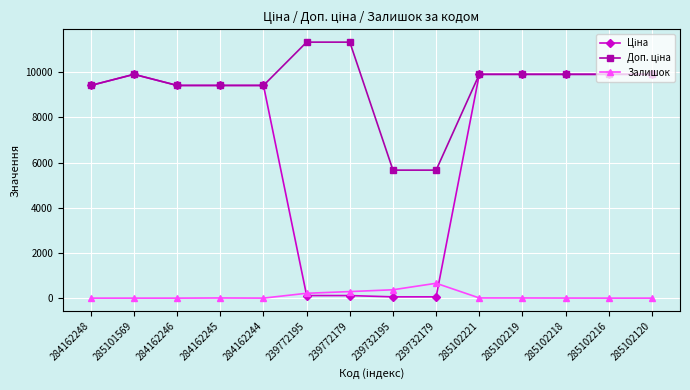

What is the spread (max minus min) of values at 239772195?

11220.7